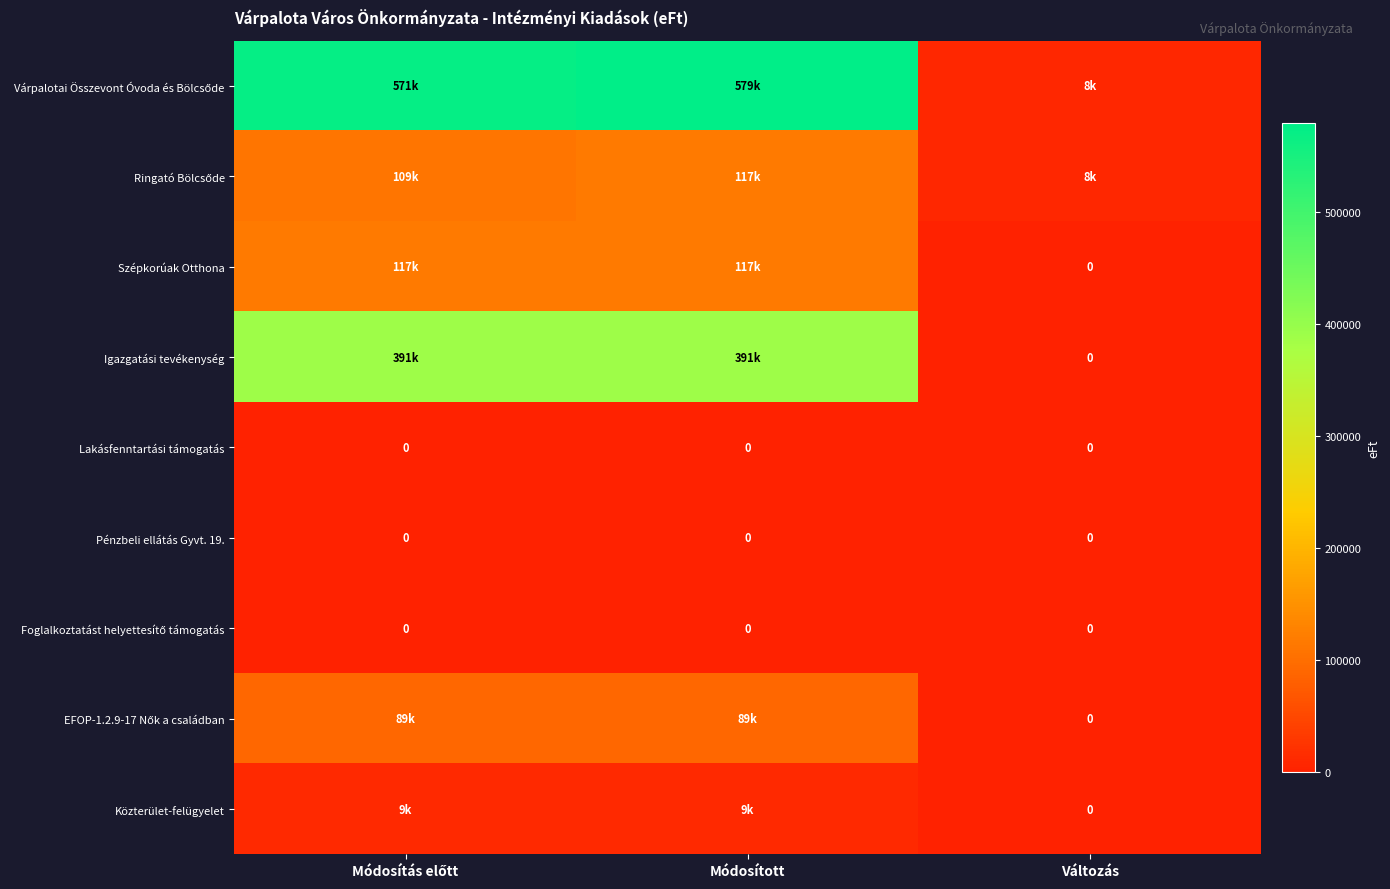

List the labels in order of Igazgatási tevékenység value, smallest first.

Változás, Módosítás előtt, Módosított